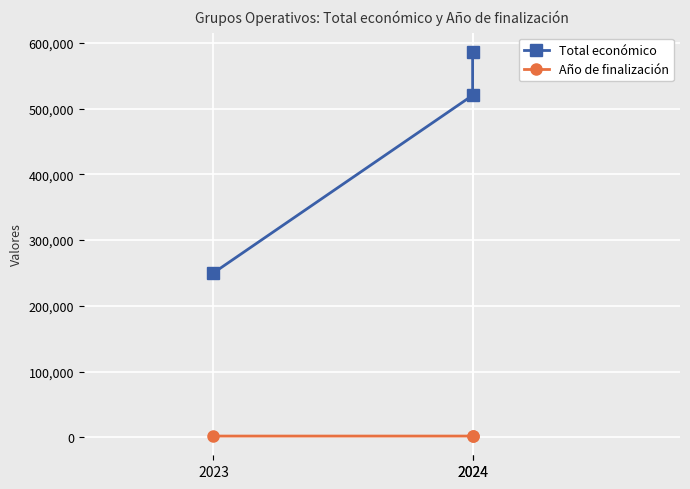

Reading left to right, list all the values displayed in this chart.

Total económico: 2023=250000	2024=520062	2024=586120
Año de finalización: 2023=2026	2024=2027	2024=2027